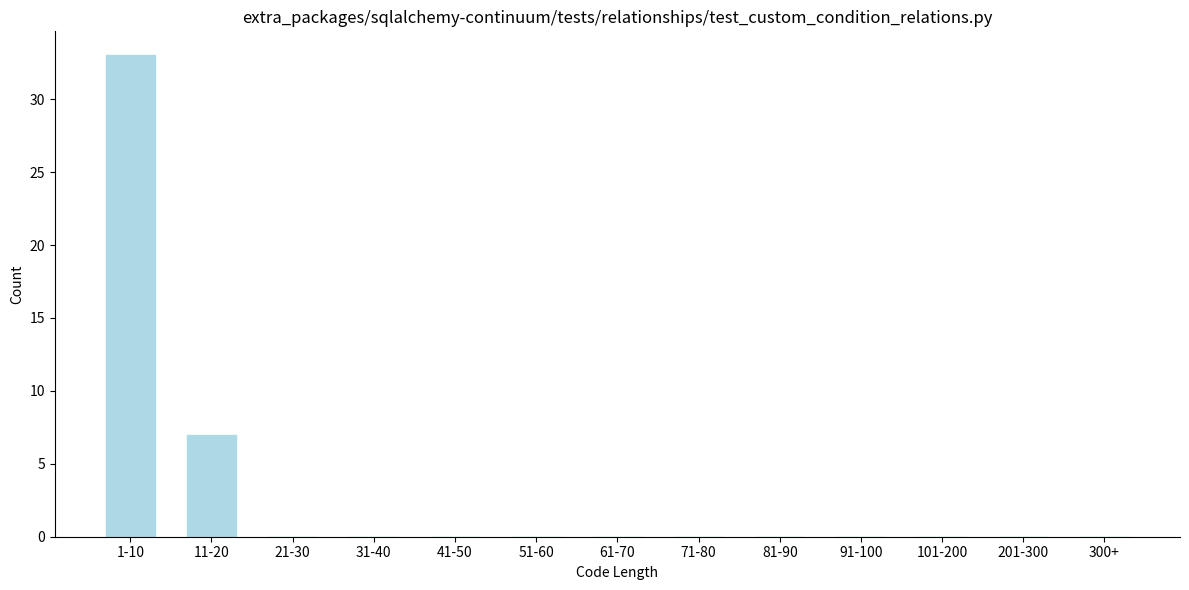

Reading right to left, transcribe all the data shown in this chart.

300+=0	201-300=0	101-200=0	91-100=0	81-90=0	71-80=0	61-70=0	51-60=0	41-50=0	31-40=0	21-30=0	11-20=7	1-10=33